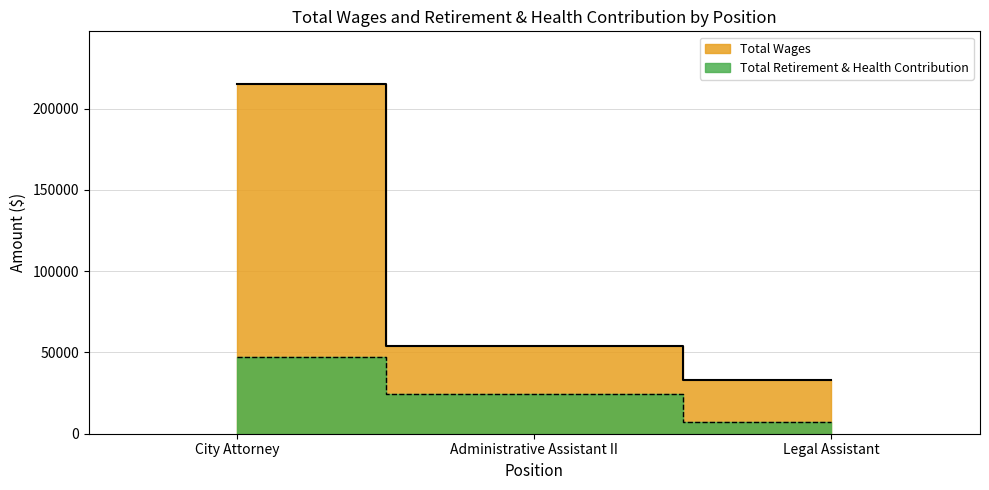

What is the total value across all series at Administrative Assistant II?

78269